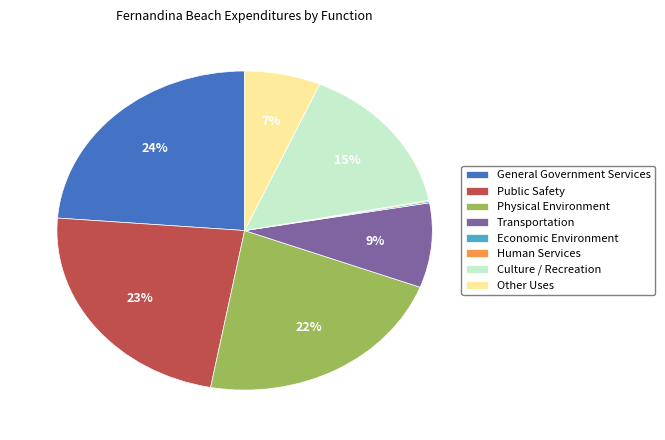

To the nearest percent, what is the average slice percentage?

12%